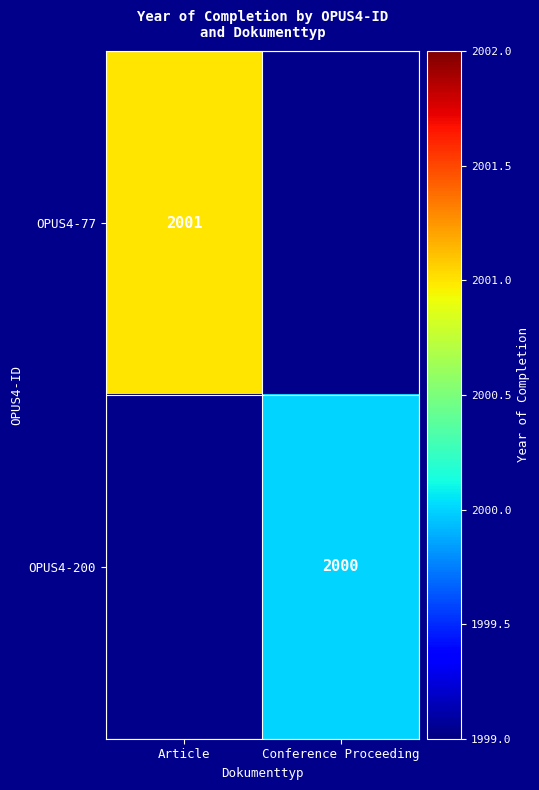

The value of OPUS4-200 at Conference Proceeding is 2000. True or false?

True